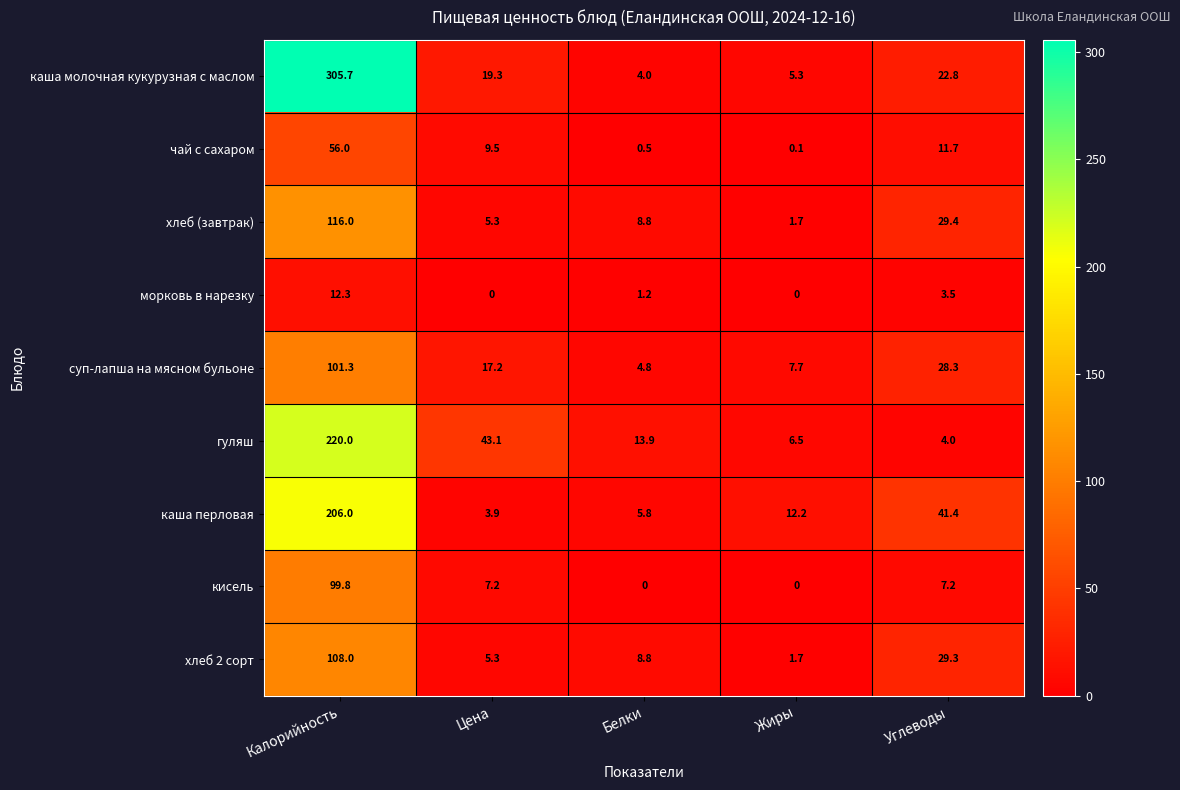

Rank the series by their maximum value, from lowest to highest.

морковь в нарезку, чай с сахаром, кисель, суп-лапша на мясном бульоне, хлеб 2 сорт, хлеб (завтрак), каша перловая, гуляш, каша молочная кукурузная с маслом